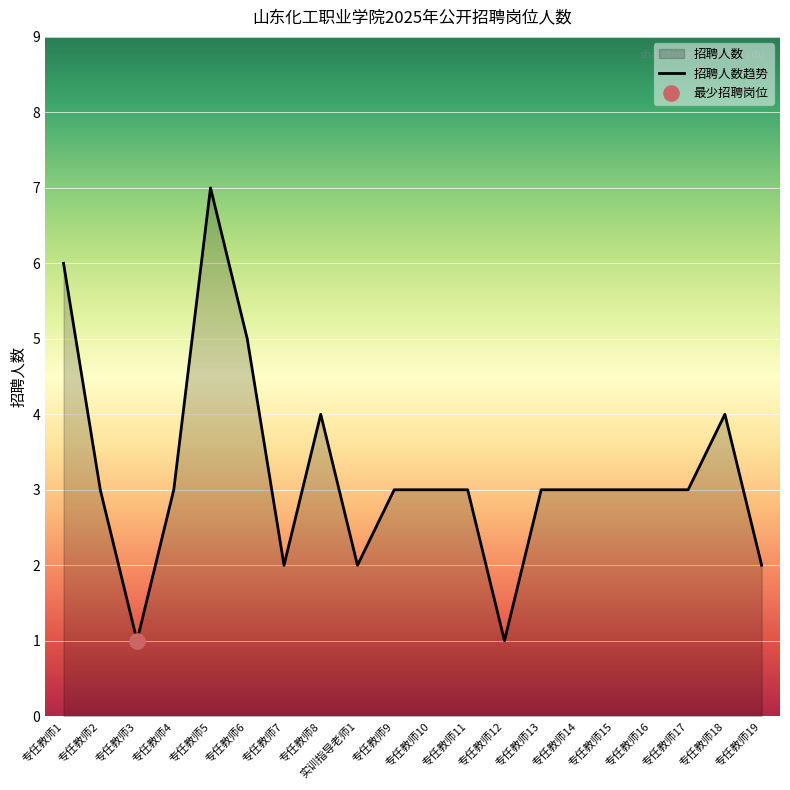

Which has a higher value, 专任教师4 or 实训指导老师1?

专任教师4